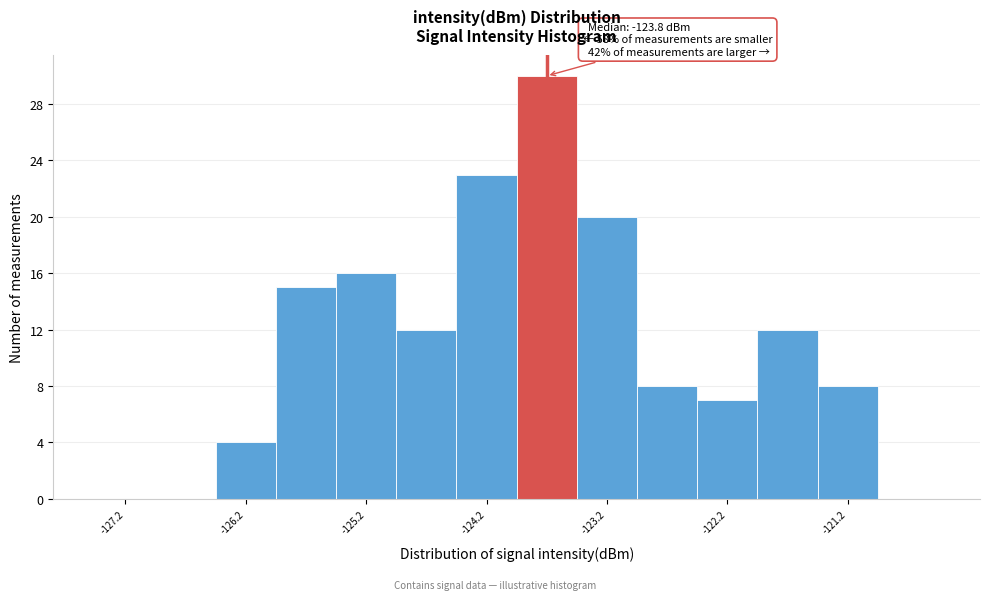

Over which range of the x-axis is the bar tallest?

-124.0 to -123.5